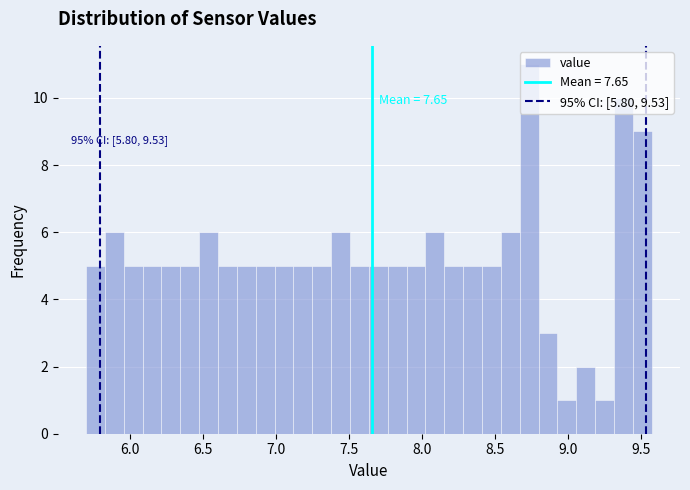

Read against the x-axis, roughly where is the centre of the tallest bar?

8.75